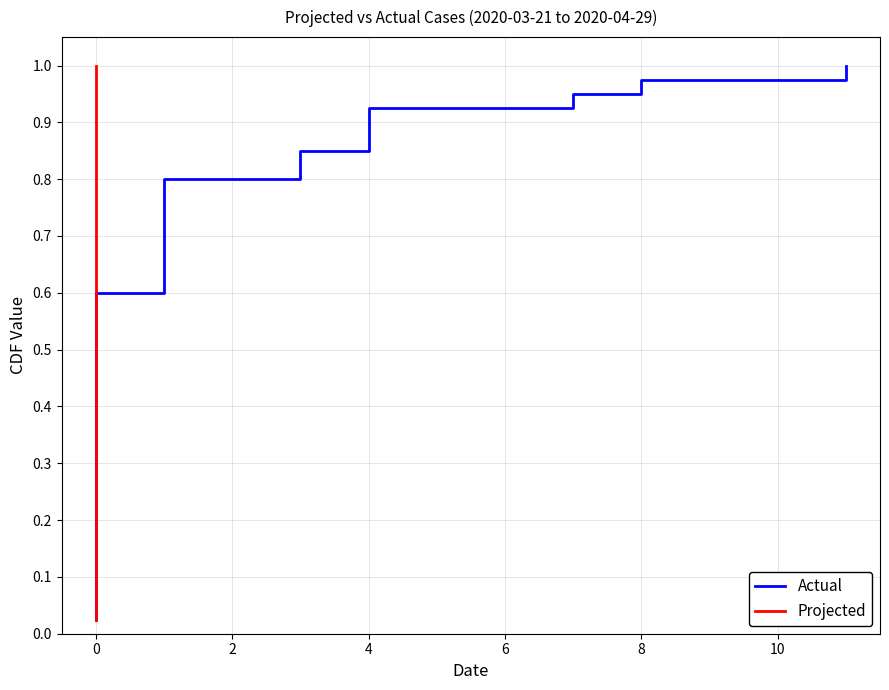

At how many categories does at least one series exceed 0?

40